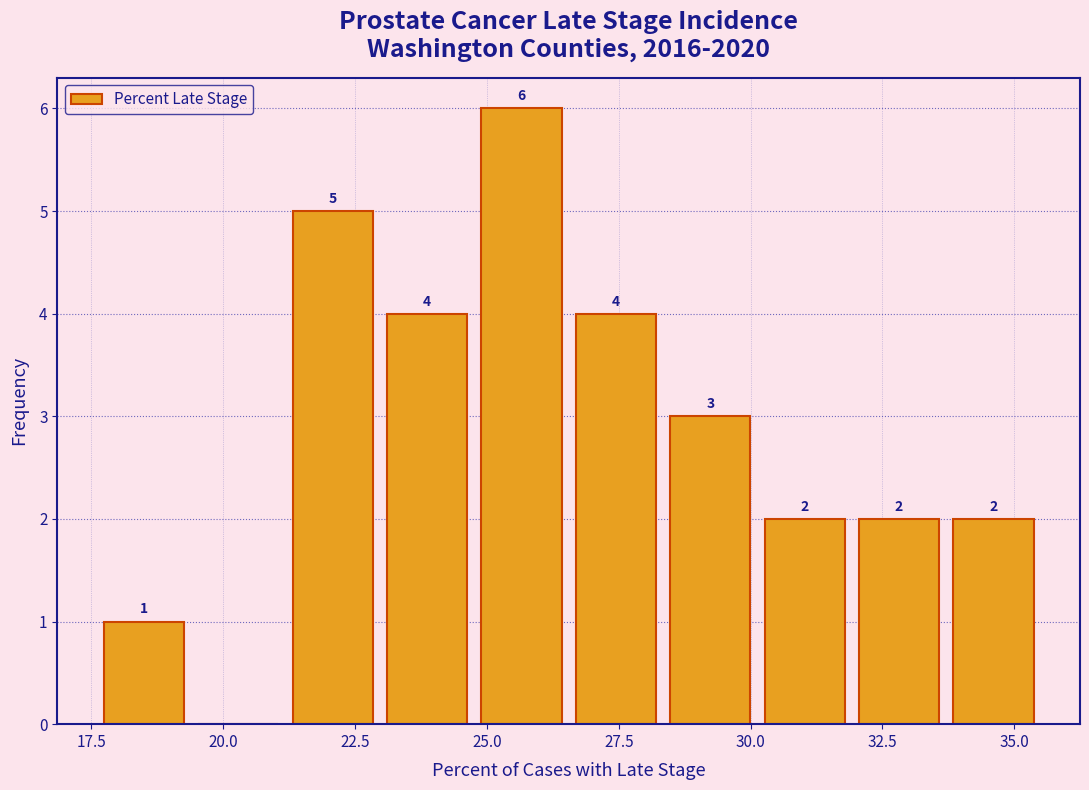

Read against the x-axis, roughly where is the centre of the tallest bar?

25.5